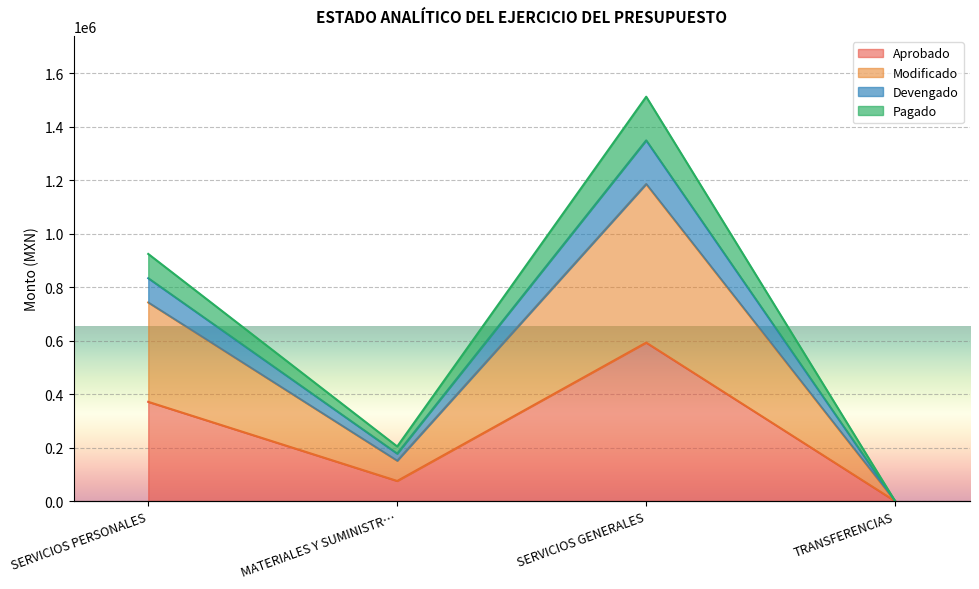

At which category does the chart reach its peak across all series?

SERVICIOS GENERALES